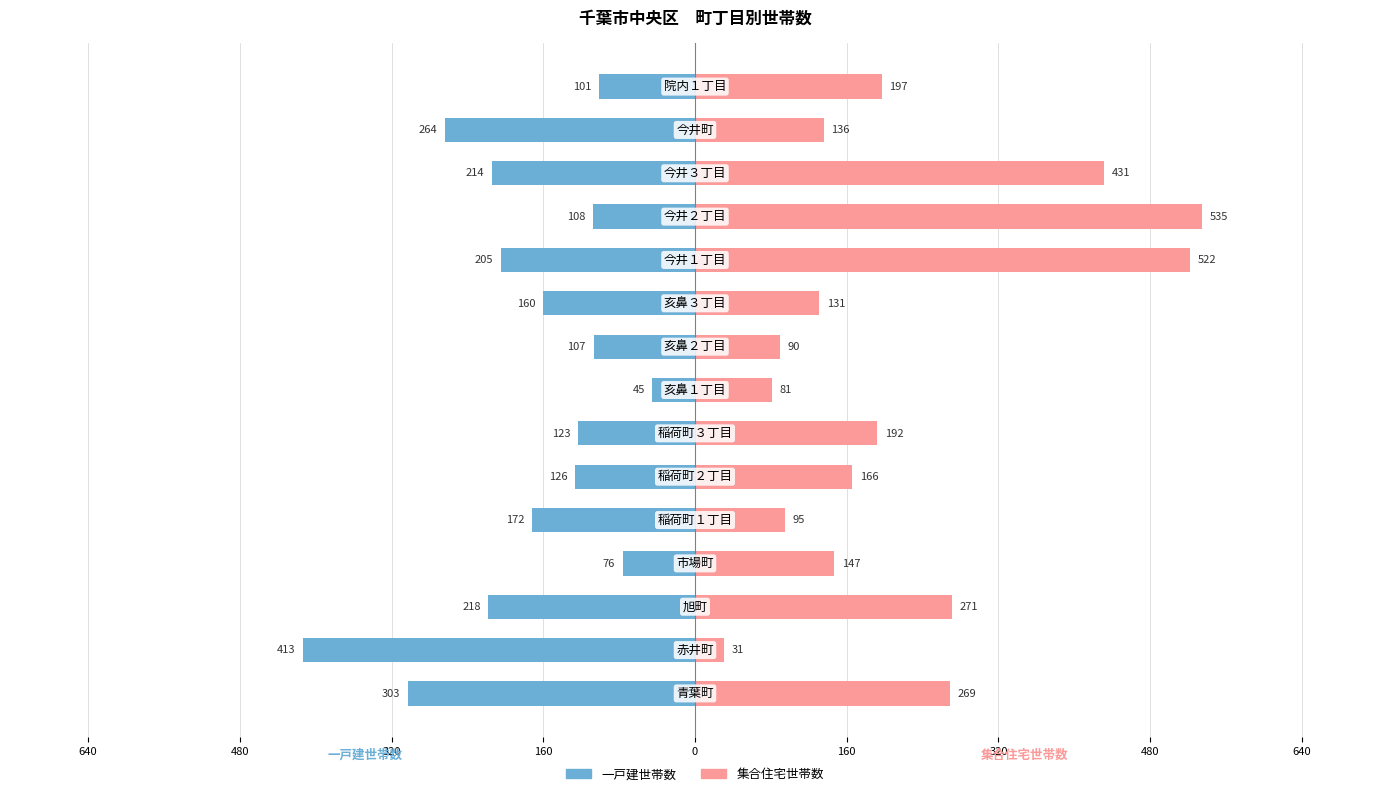

Which series changed the most between 640 and 0?

集合住宅世帯数